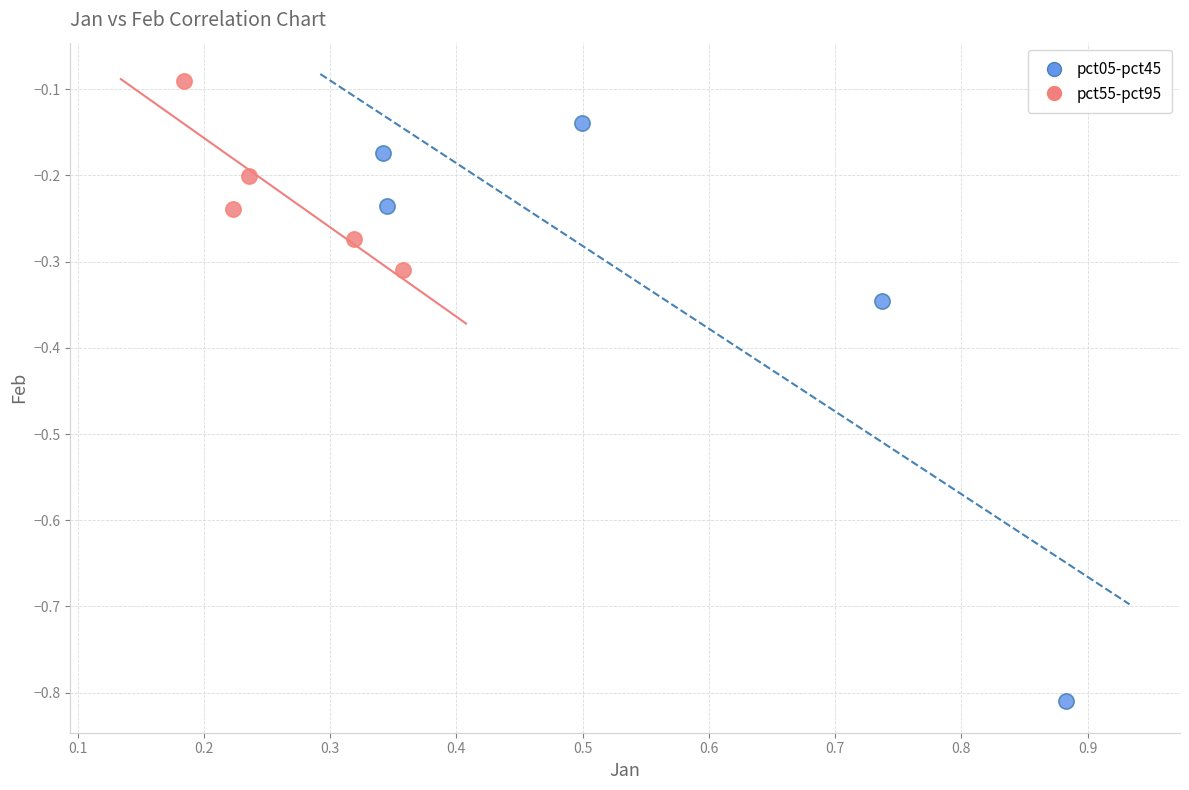

Which series contains the highest Y value?

pct55-pct95